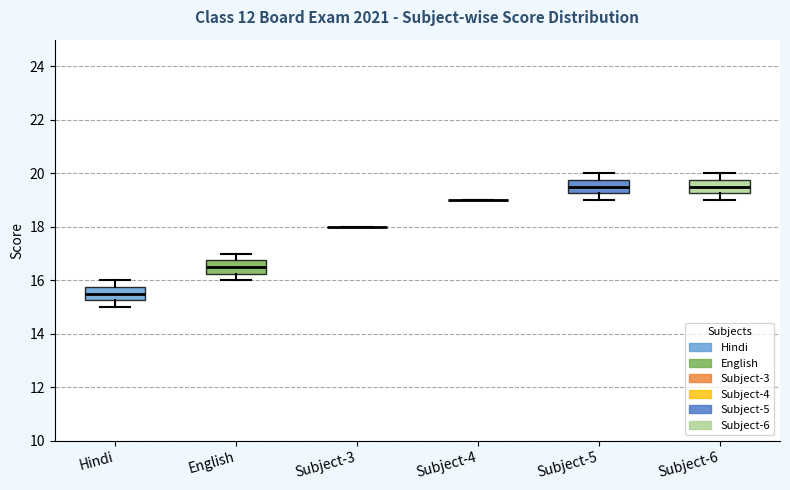

Where is the upper edge of the box for Subject-5 on the y-axis? The values are not printed on the chart, so give them approximately, as read against the axis.

19.8